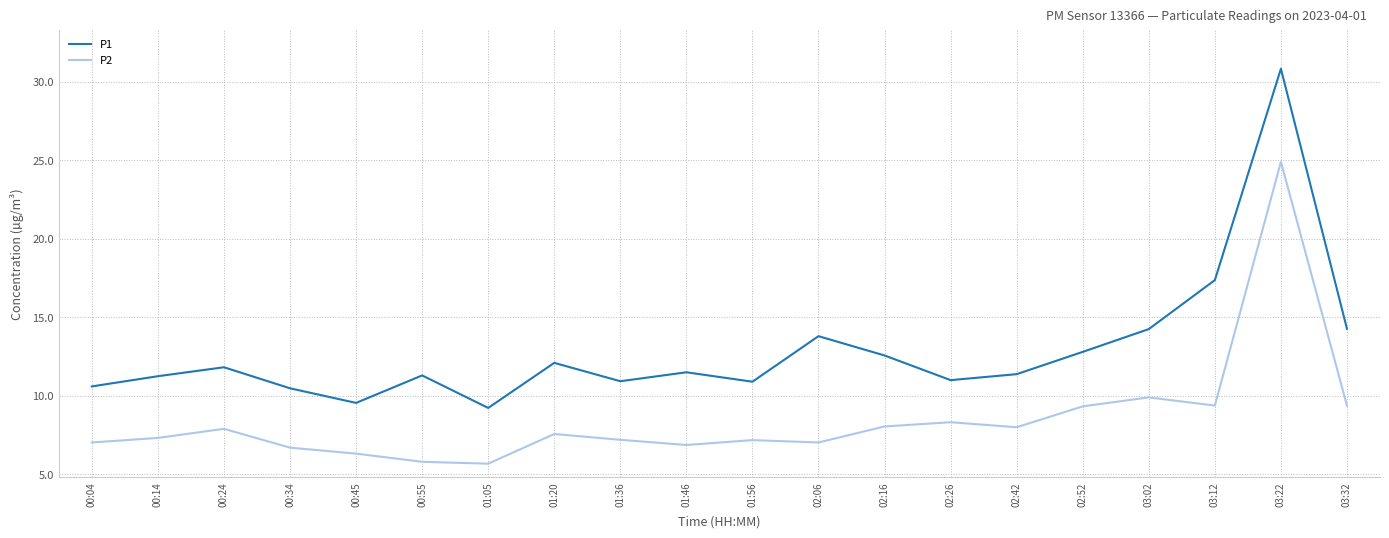

What is the difference between the maximum and minimum values in the P1 series?

21.6